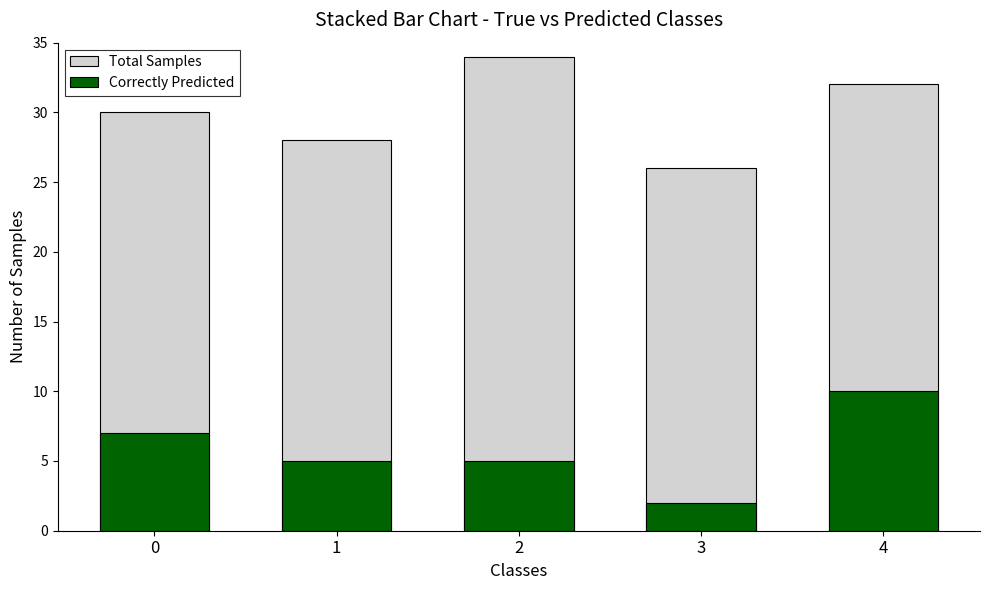

Rank the series by their maximum value, from highest to lowest.

Total Samples, Correctly Predicted